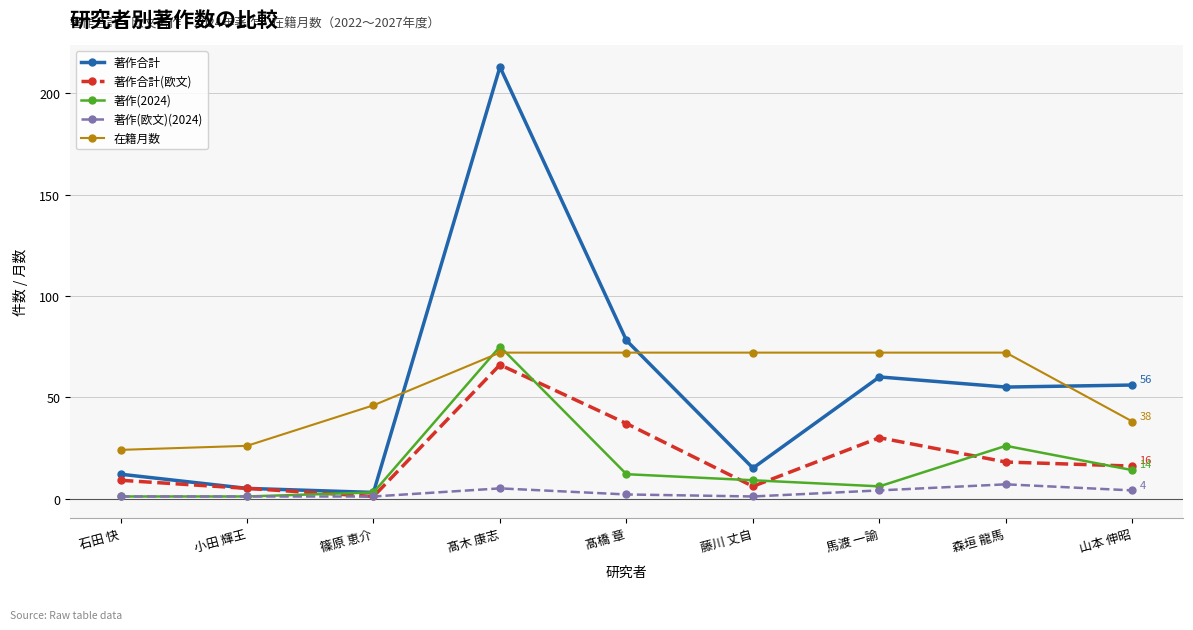

Which series has the widest spread of values?

著作合計